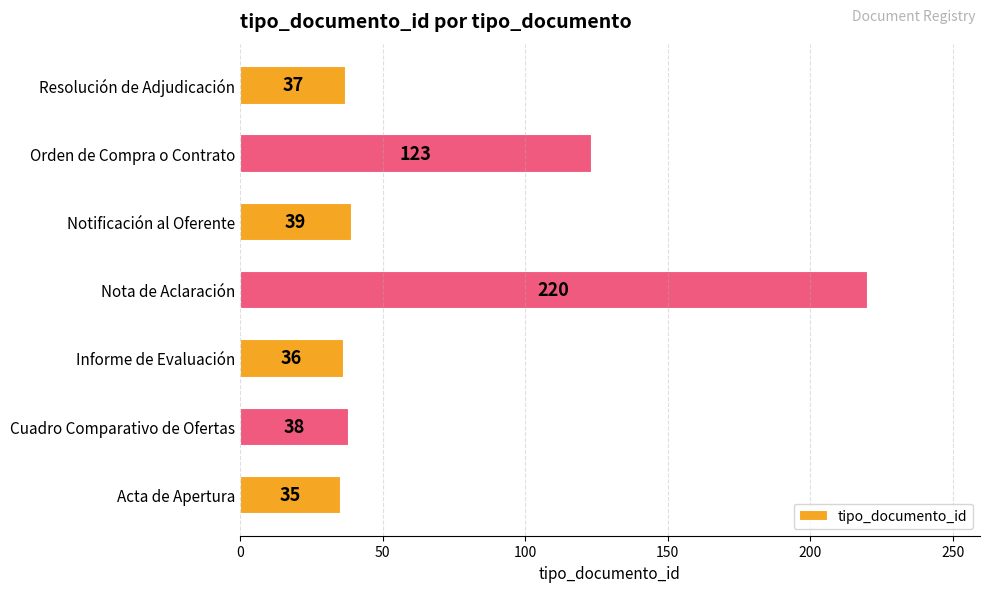

Where is the data nearest to the value 127?

Orden de Compra o Contrato